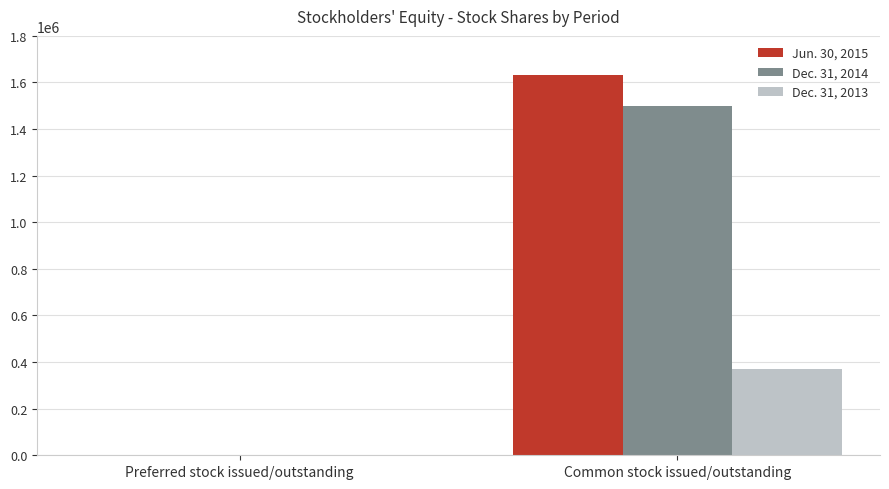

Which label corresponds to the largest value in the chart?

Common stock issued/outstanding